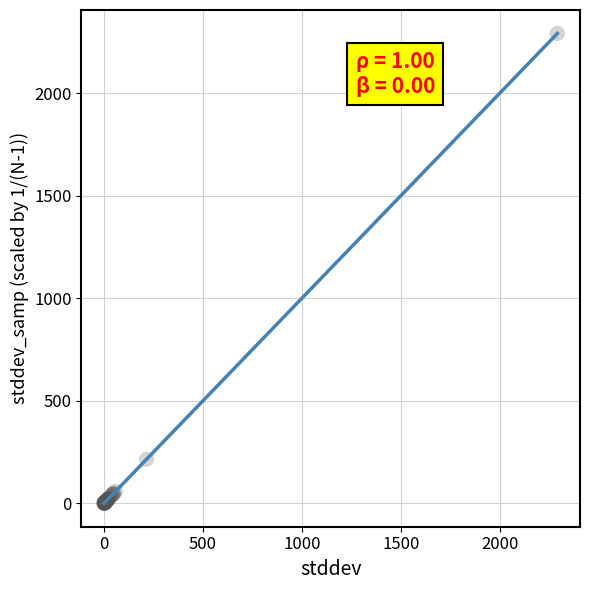

What Y value in the scatter plot is closest to 1145?

214.4